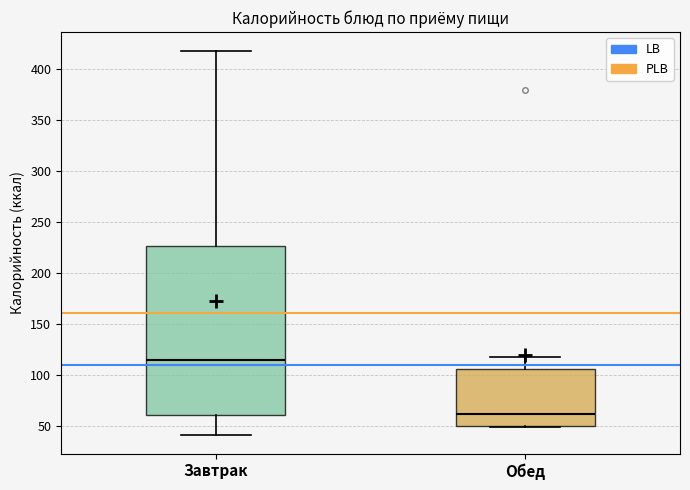

Which box is the tallest, from its lower edge to its upper edge?

Завтрак